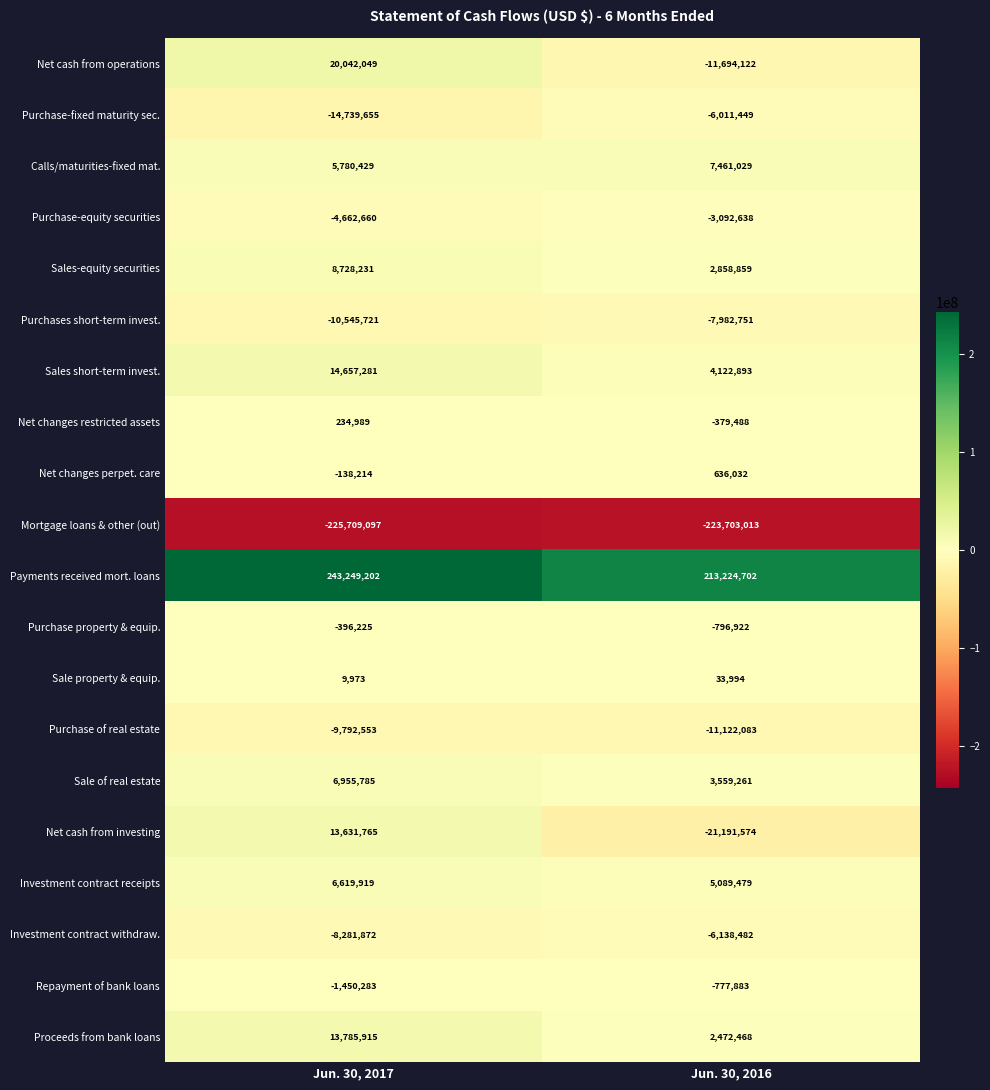

What is the sum of the Sales short-term invest. values at Jun. 30, 2016 and Jun. 30, 2017?

18780174